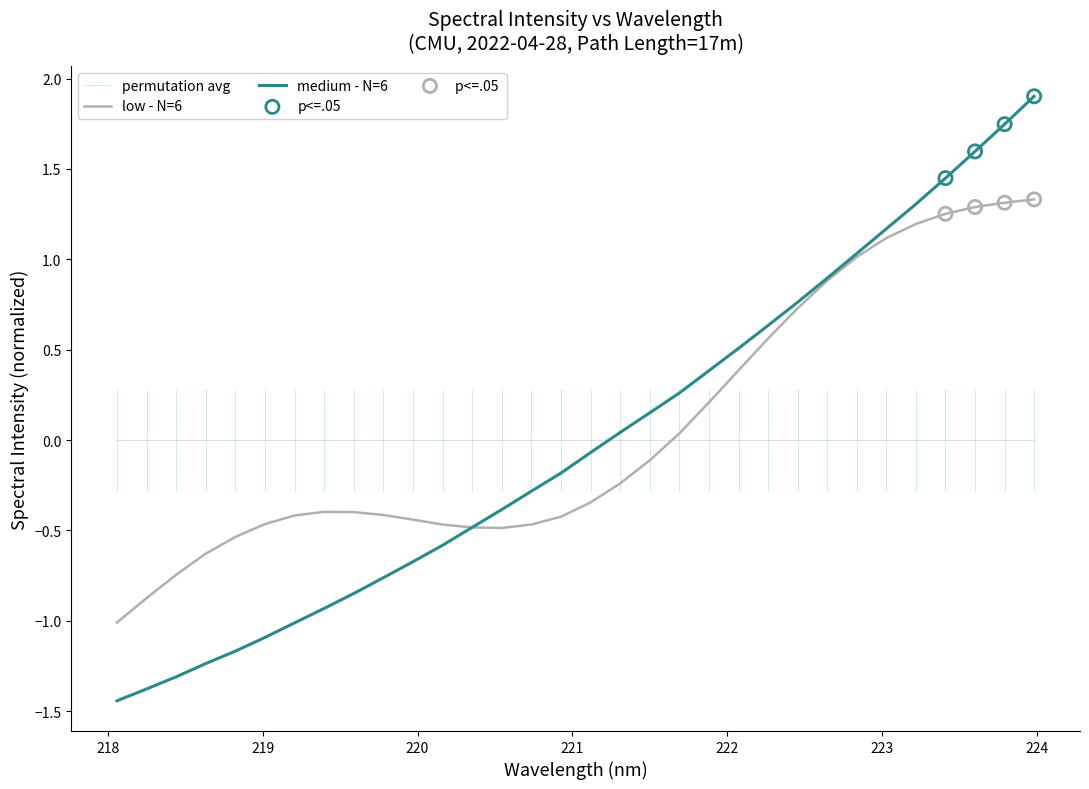

What is the change in value from 220.3533 to 223.0264?

+1.7